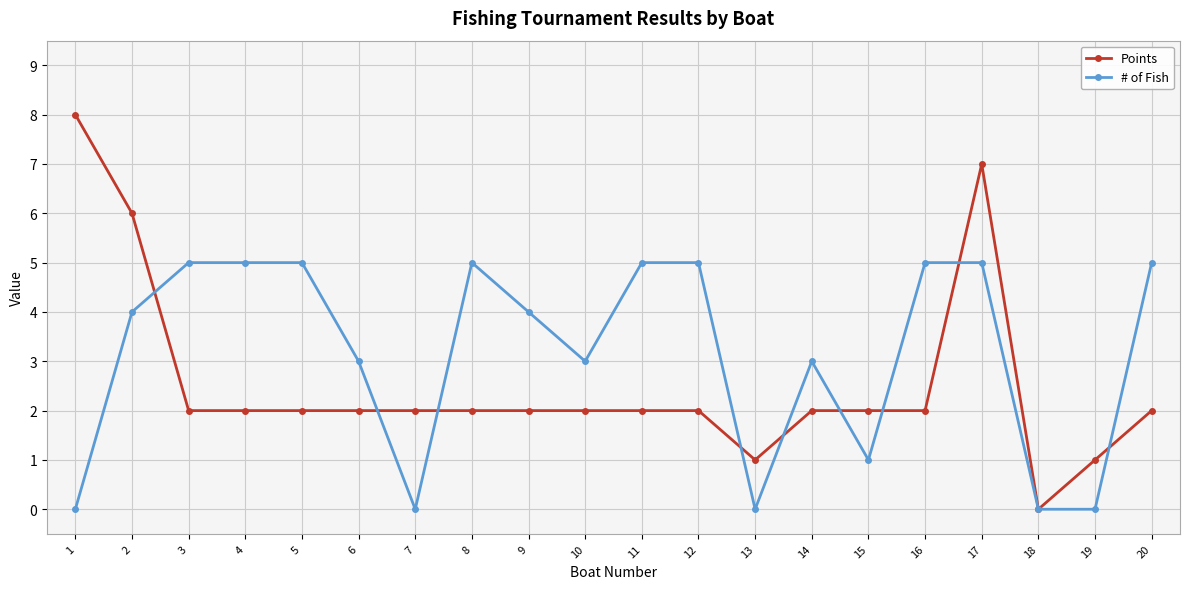

True or false: # of Fish has more than 0 points higher than both neighbors.

True